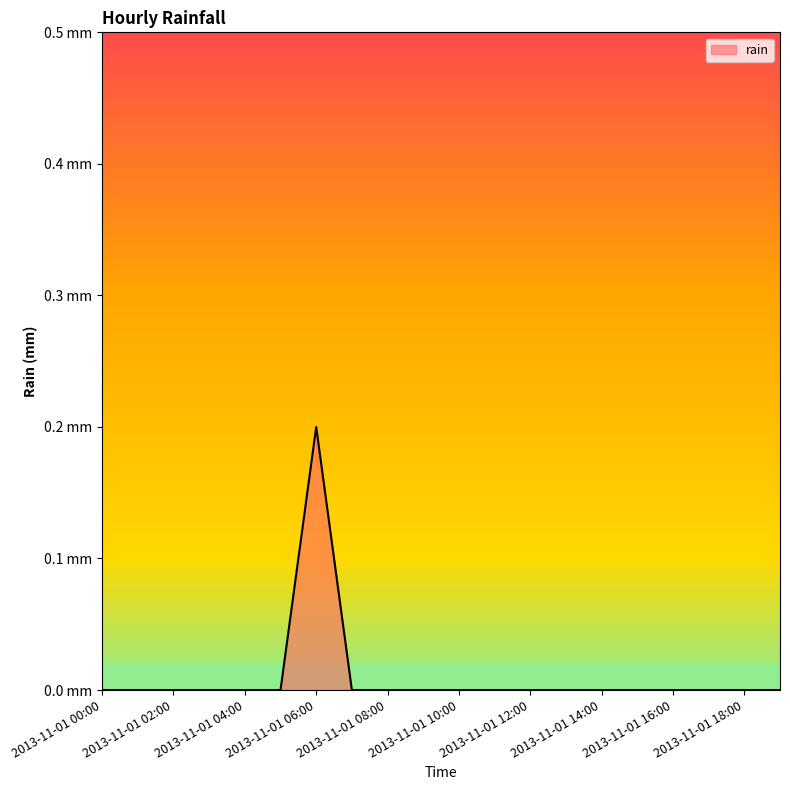

True or false: there are more than 2 points higher than both neighbors.

False